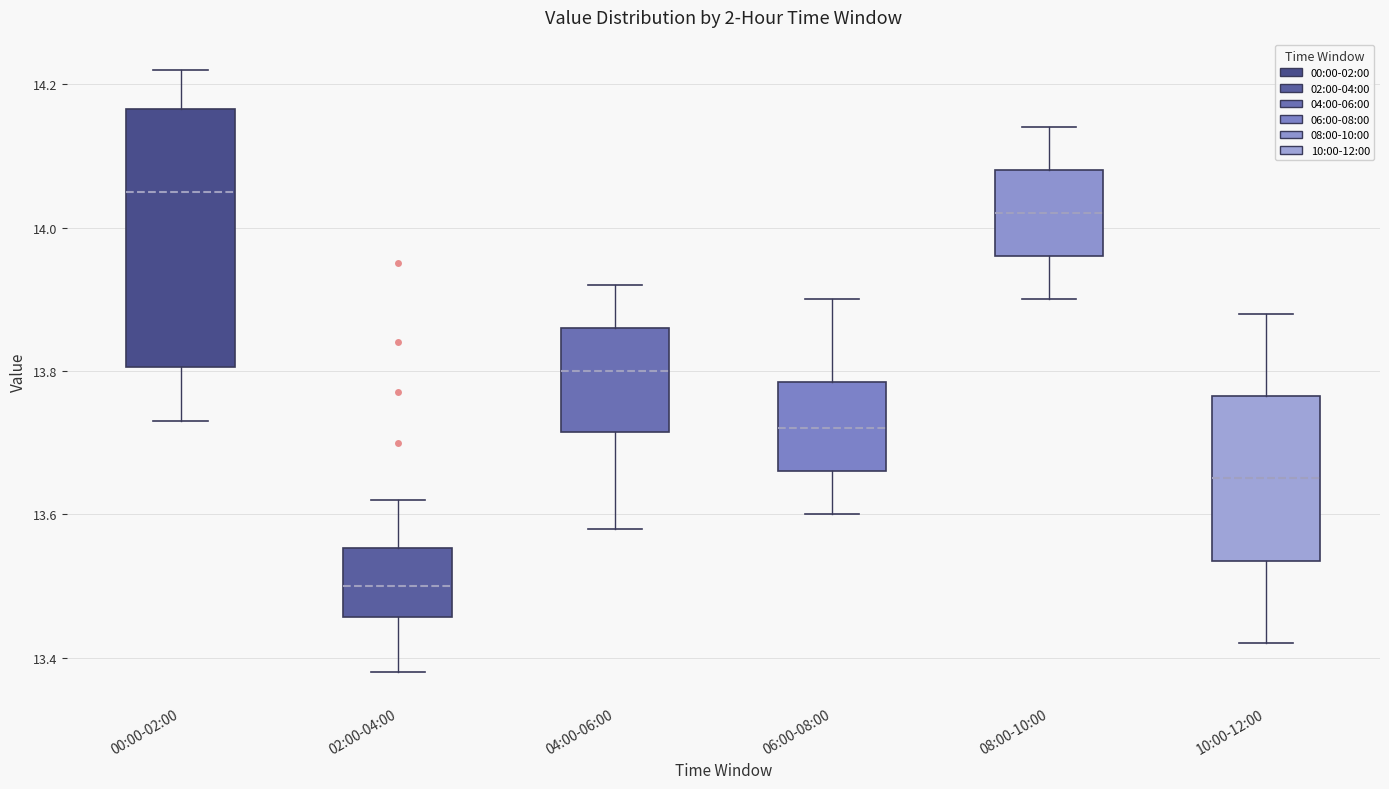

Where is the lower edge of the box for 10:00-12:00 on the y-axis? The values are not printed on the chart, so give them approximately, as read against the axis.

13.54